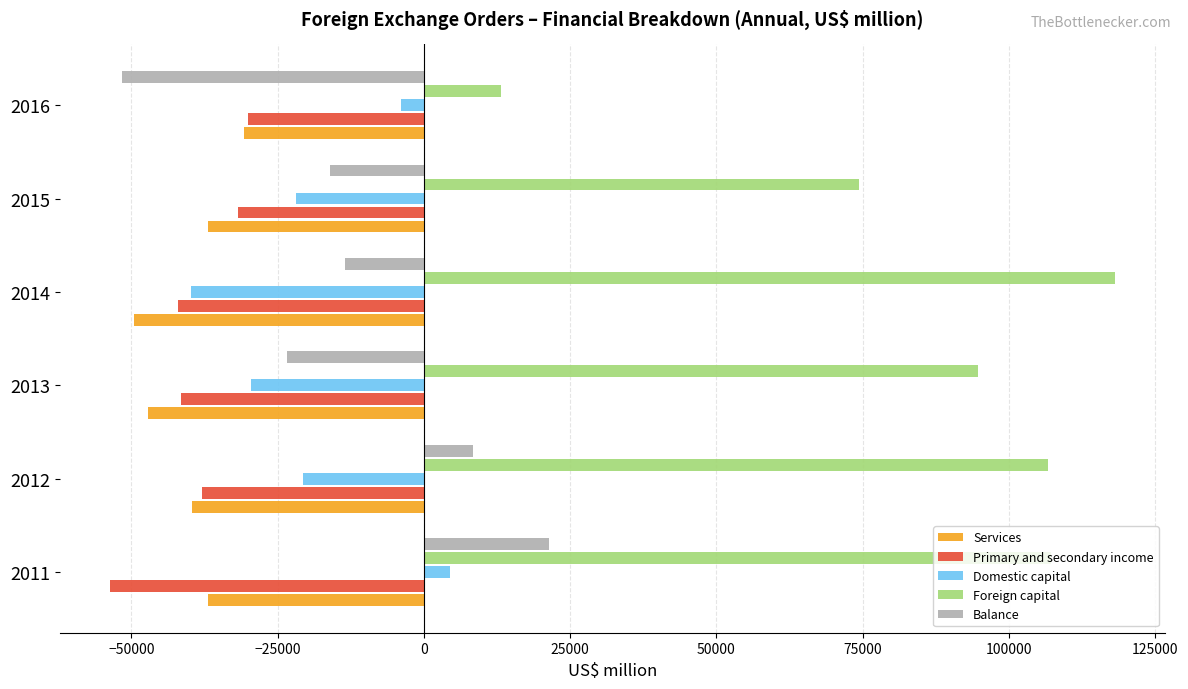

Which category has the lowest value across all series?

2011